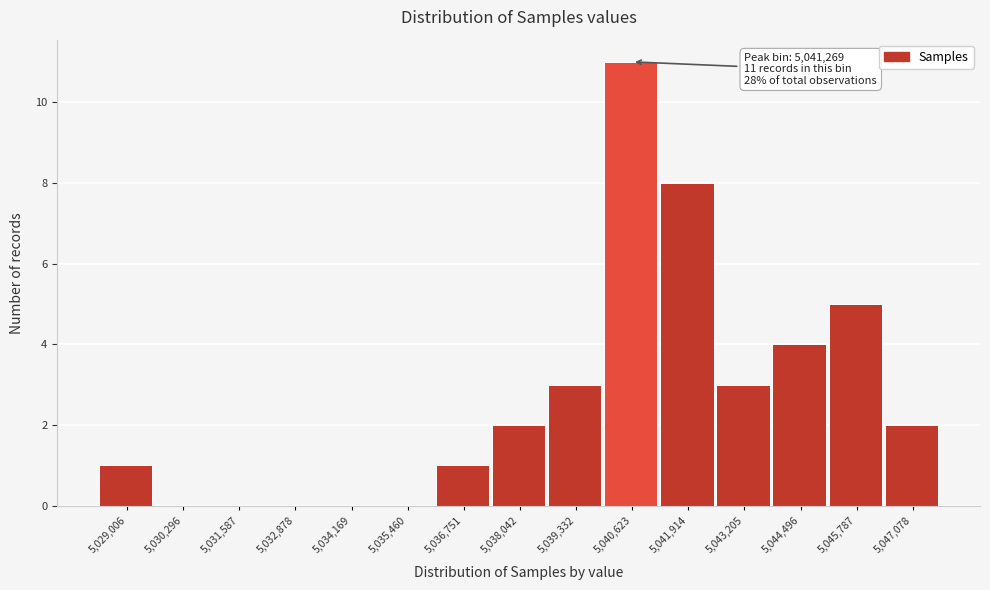

Reading left to right, transcribe all the data shown in this chart.

5,029,006=1	5,030,296=0	5,031,587=0	5,032,878=0	5,034,169=0	5,035,460=0	5,036,751=1	5,038,042=2	5,039,332=3	5,040,623=11	5,041,914=8	5,043,205=3	5,044,496=4	5,045,787=5	5,047,078=2